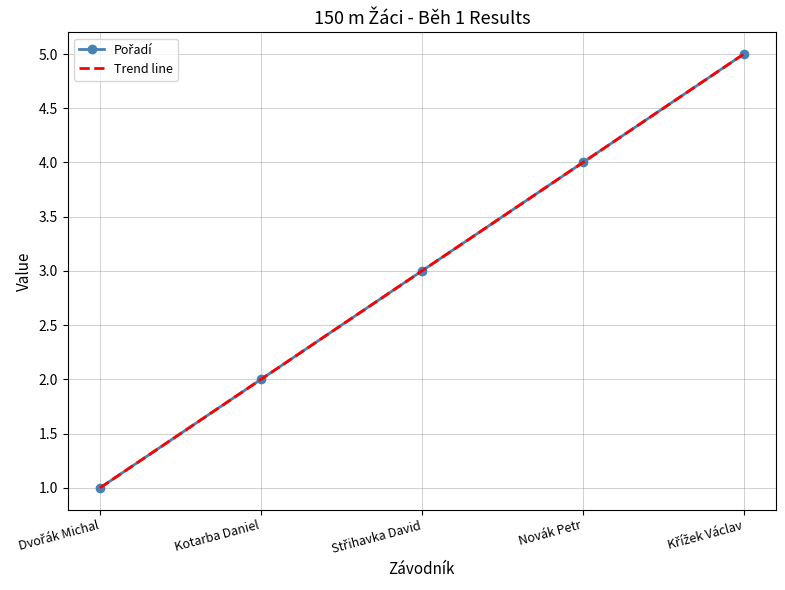

True or false: Pořadí has a value of 1.0 at Dvořák Michal.

True